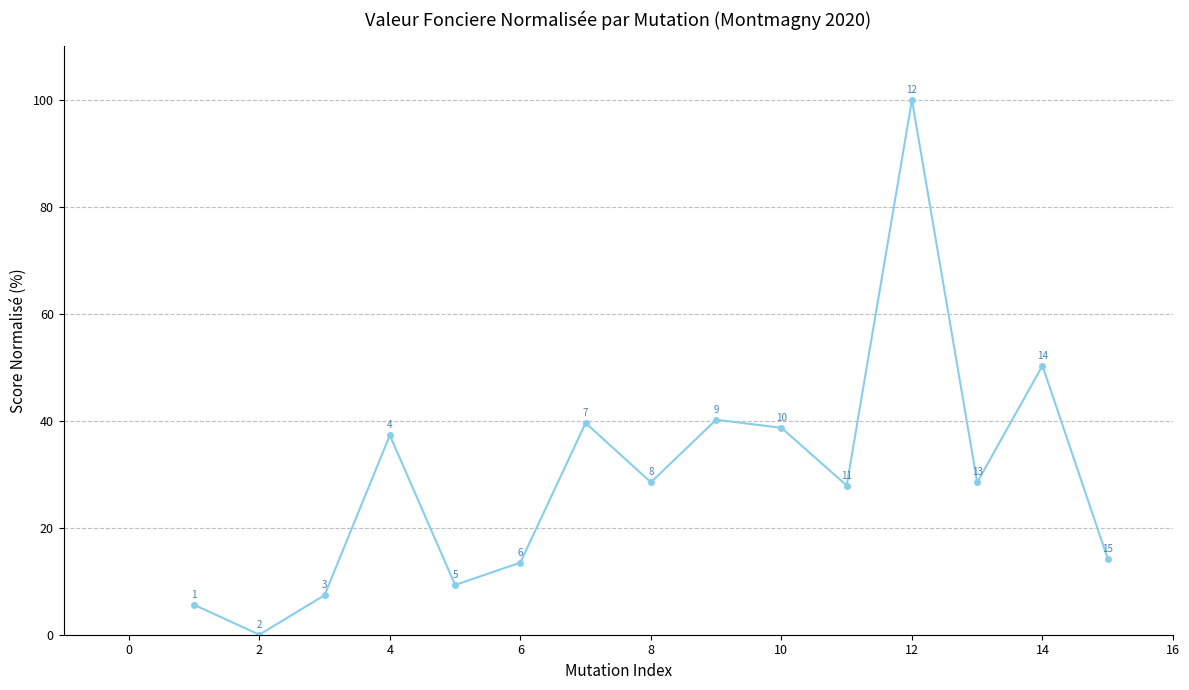

How many interior local peaks (higher than both neighbors) does the data have?

5